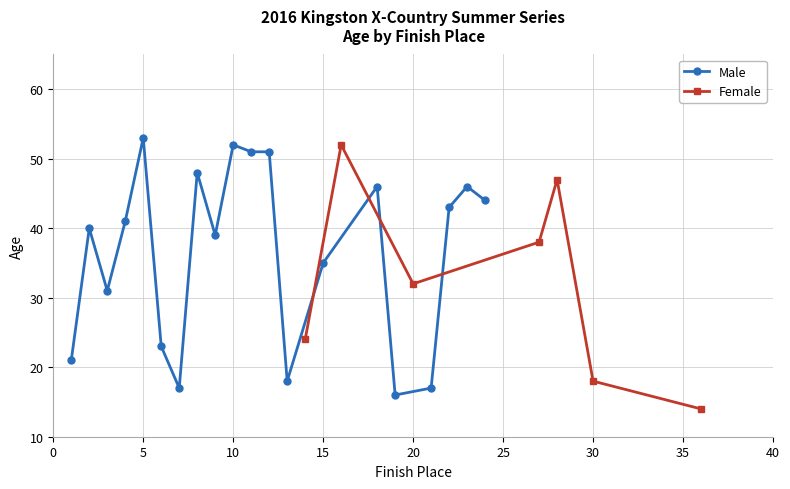

Which label corresponds to the largest value in the chart?

5